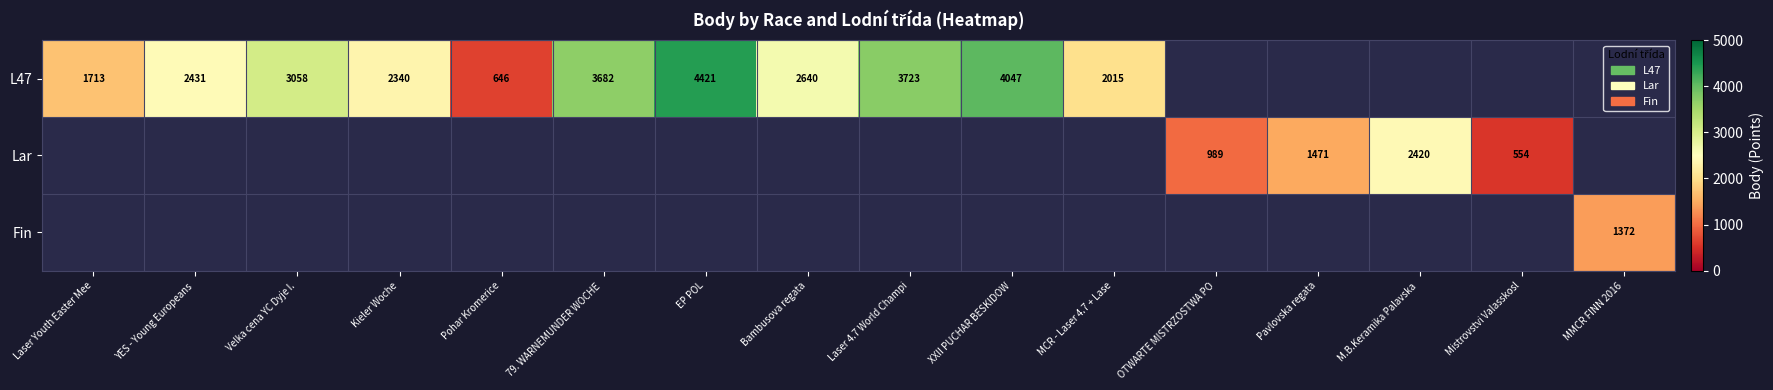

Is it true that L47 equals 1065 at Pohar Kromerice?

False